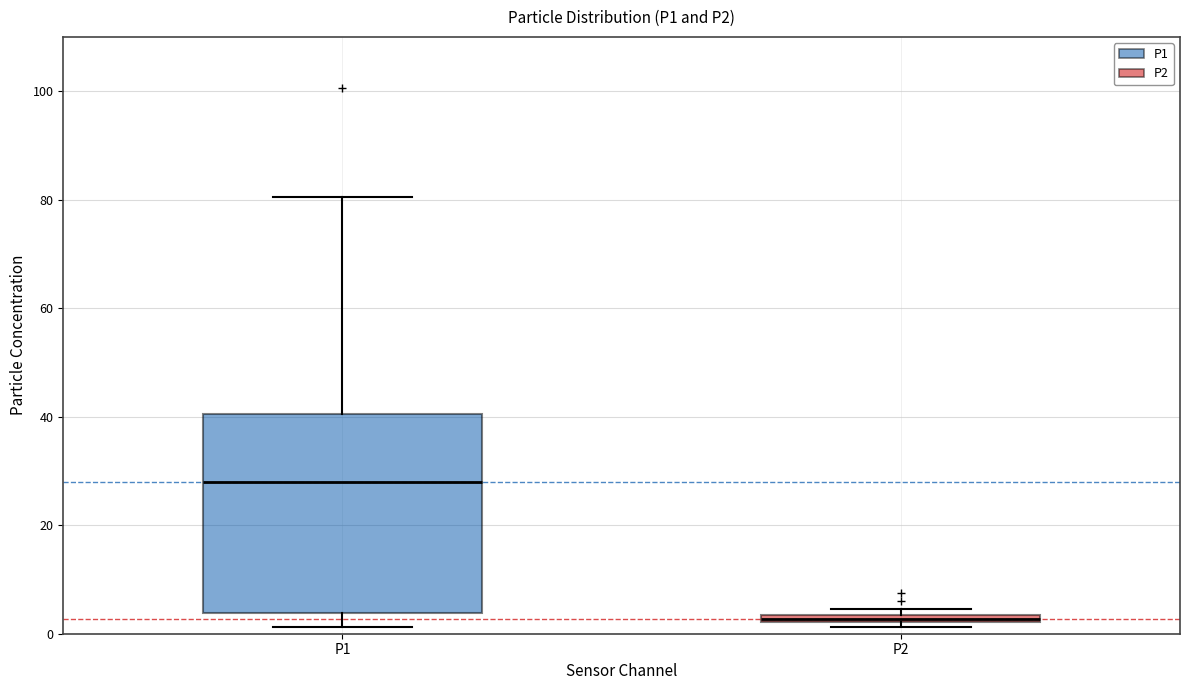

Which box is the tallest, from its lower edge to its upper edge?

P1